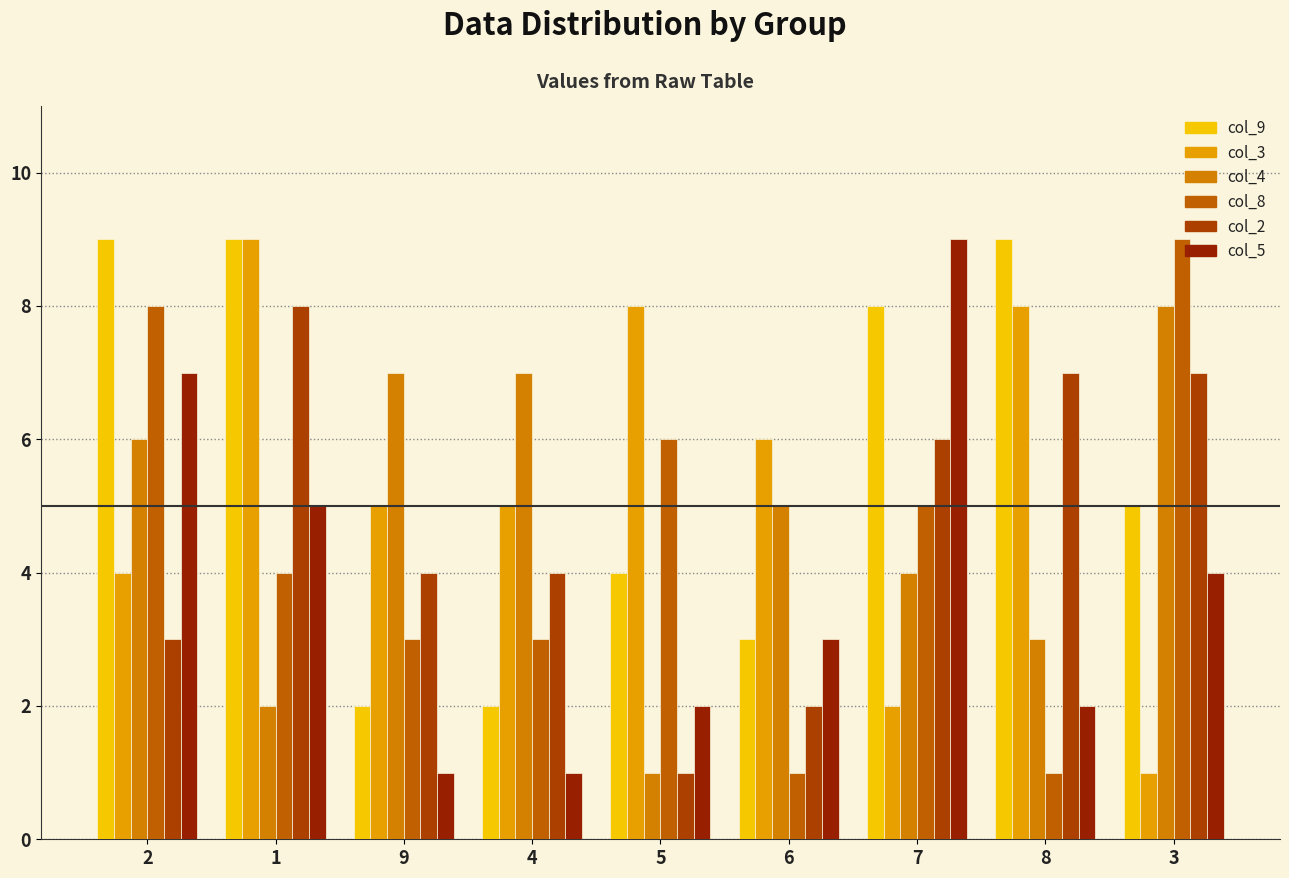

What is the sum of the col_3 values at 4 and 9?

10